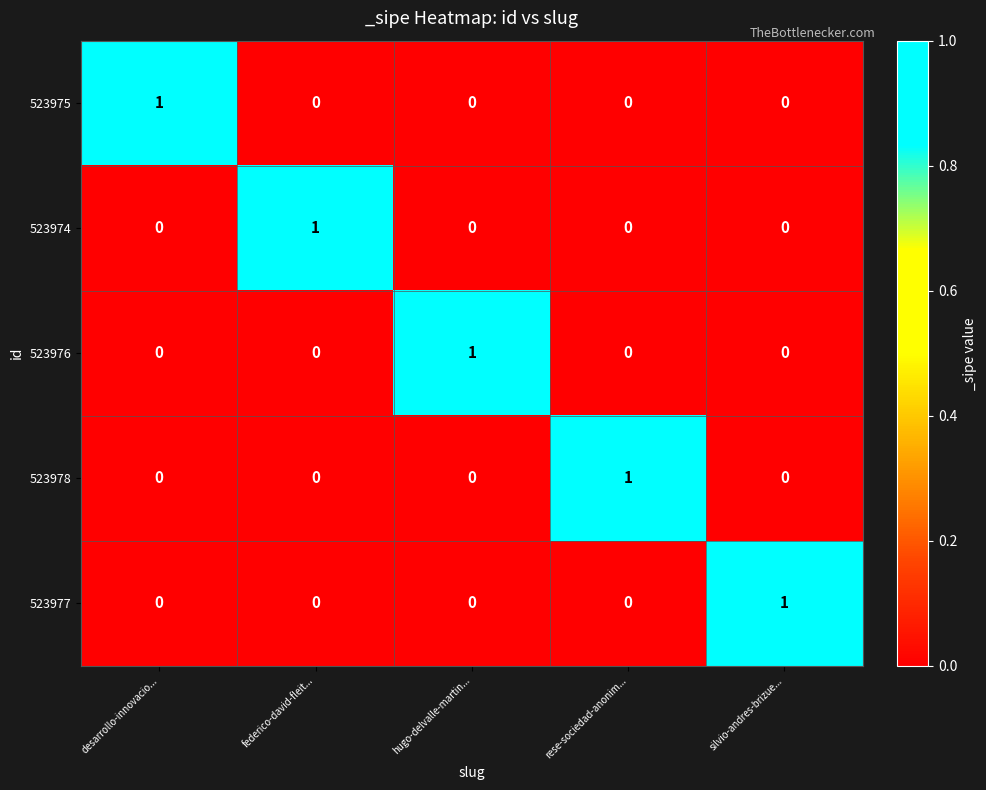

Reading left to right, what are all the values shown in this chart?

523975: 1	0	0	0	0
523974: 0	1	0	0	0
523976: 0	0	1	0	0
523978: 0	0	0	1	0
523977: 0	0	0	0	1